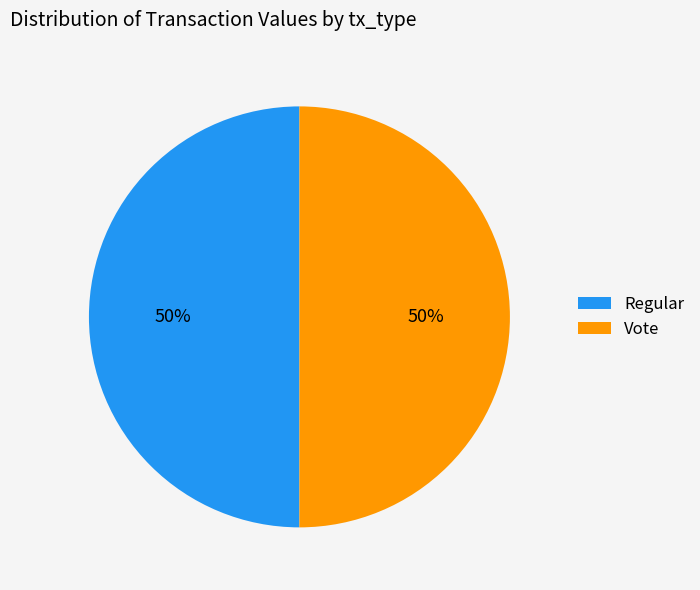

True or false: Vote accounts for 50% of the total.

True